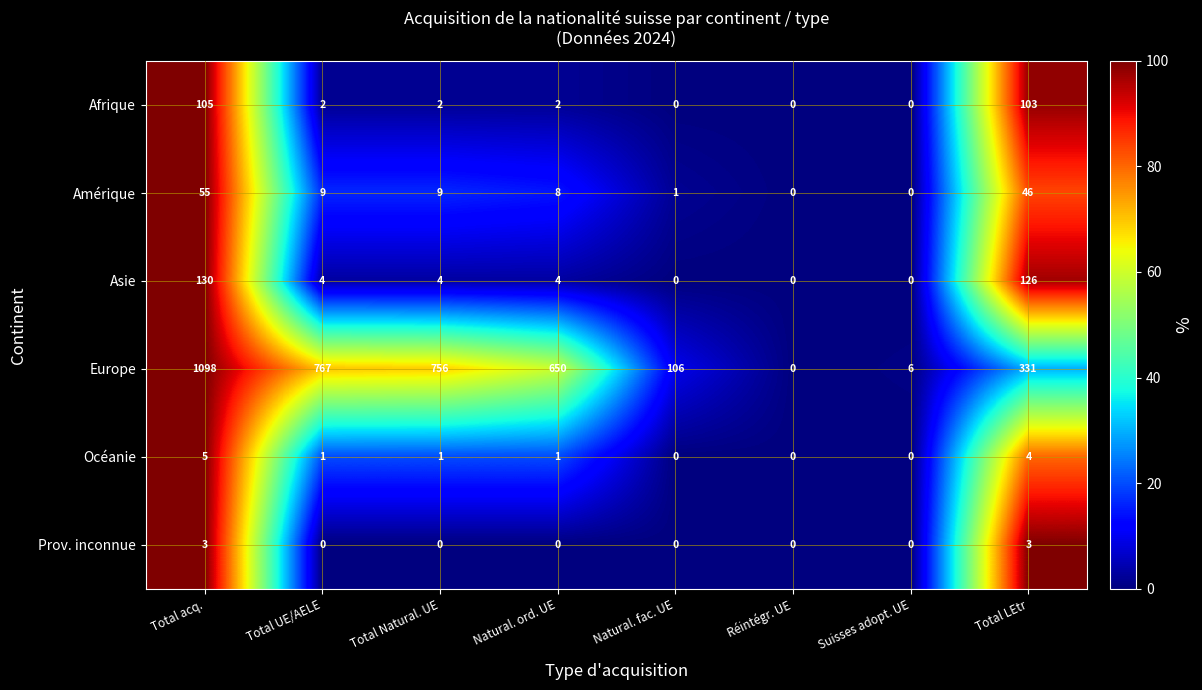

How many values in the Europe series are below 650?

4